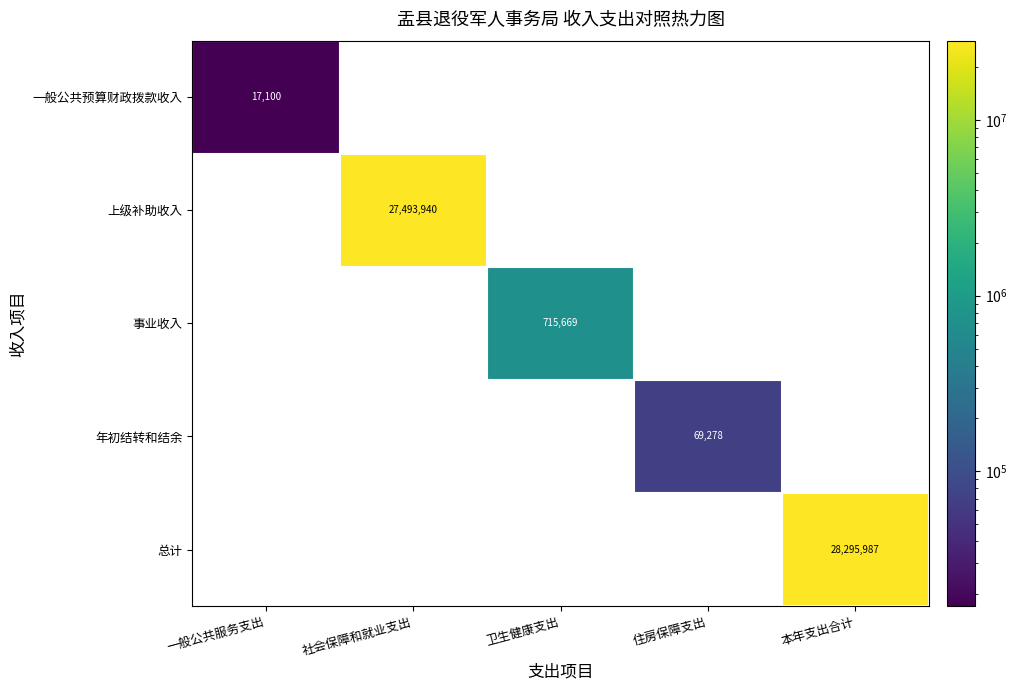

Is it true that 年初结转和结余 equals 69278 at 住房保障支出?

True